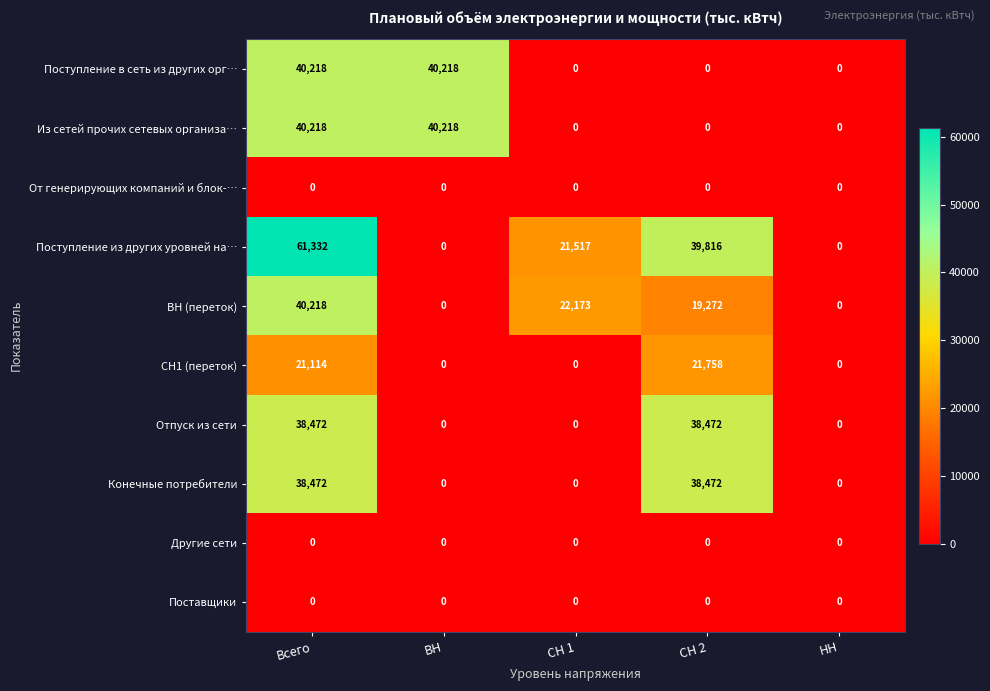

How many Поступление из других уровней на… values are between 0 and 39816?

4